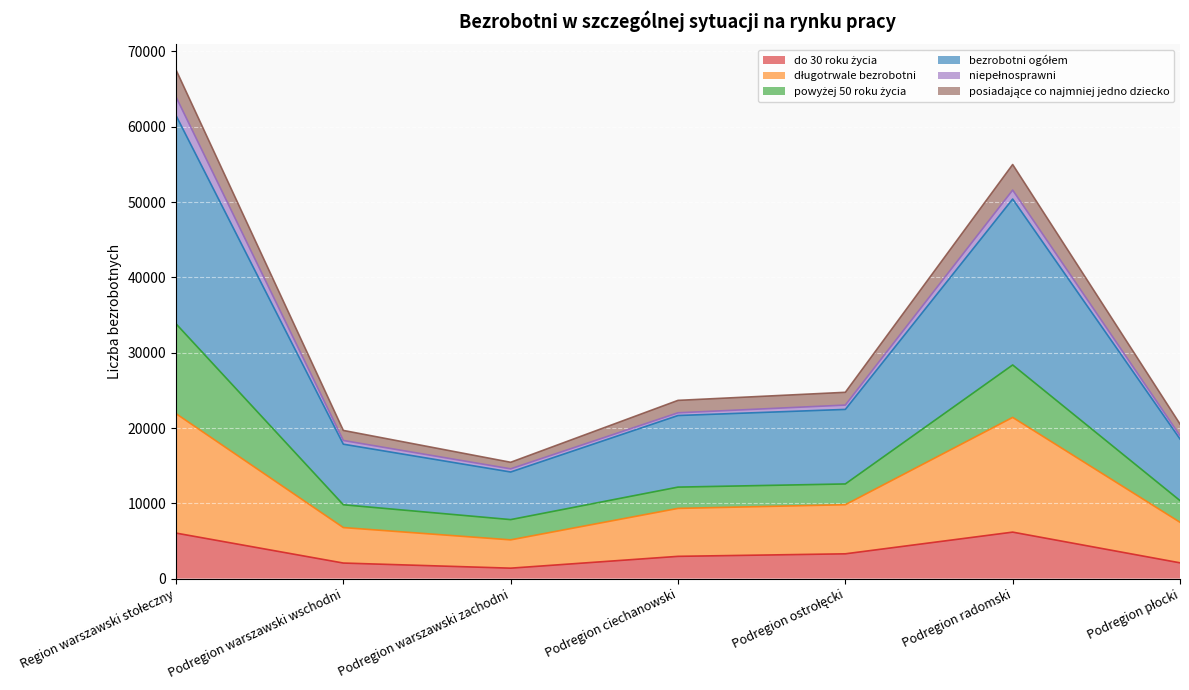

What is the average value of the do 30 roku życia series?

3433